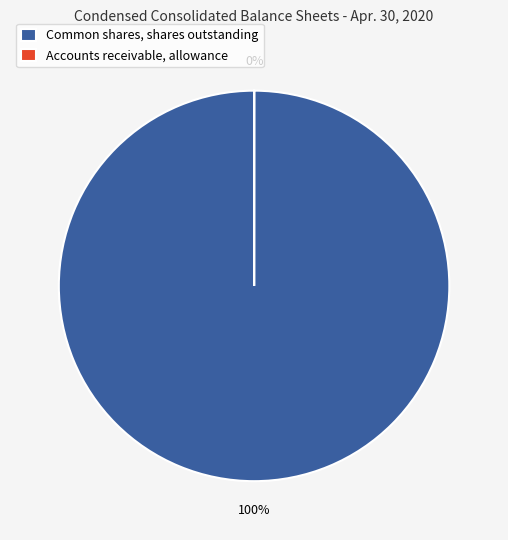

To the nearest percent, what is the combined percentage of Common shares, shares outstanding and Accounts receivable, allowance for doubtful accounts?

100%